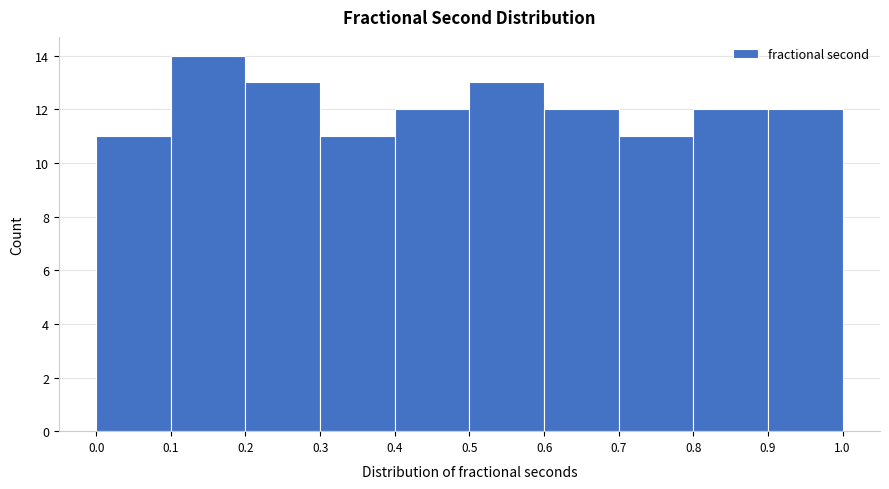

Which range on the x-axis has the tallest bar?

0.1 to 0.2